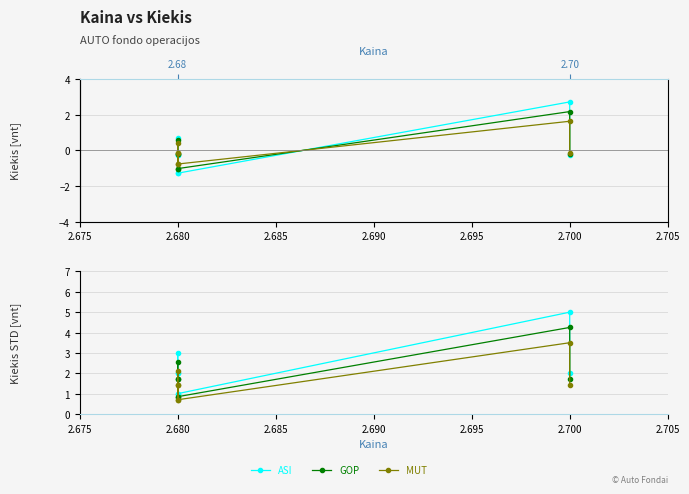

Is the value of ASI at 2.680 greater than the value of GOP at 2.680?

Yes